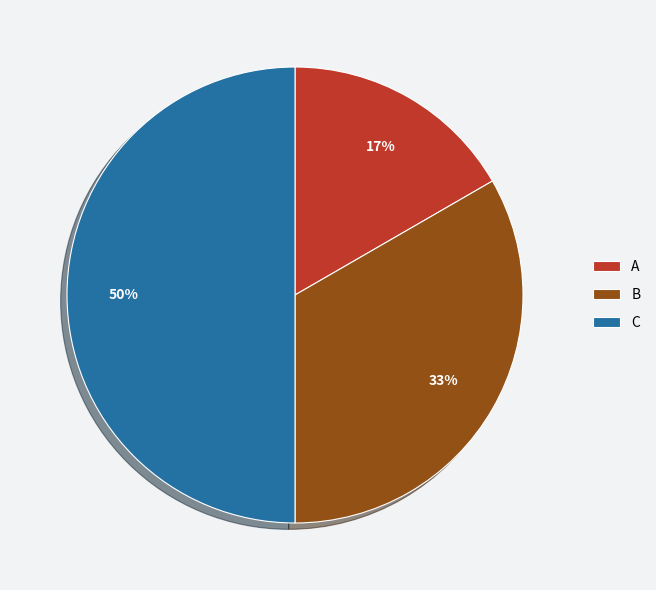

Do B and C together represent more than half of the pie?

Yes